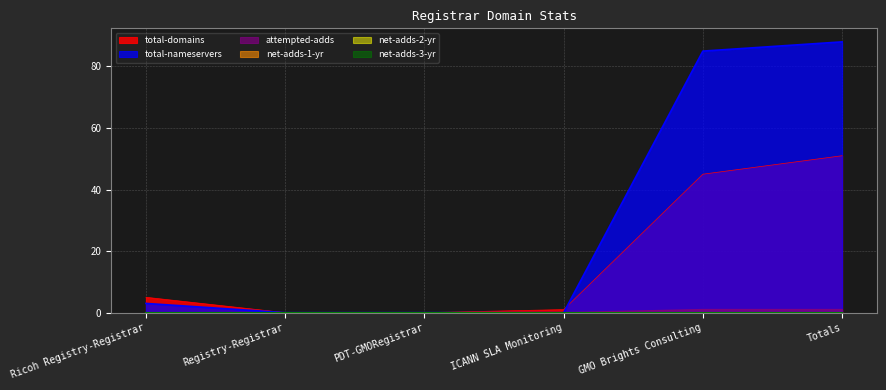

True or false: attempted-adds has a value of 0 at ICANN SLA Monitoring.

True